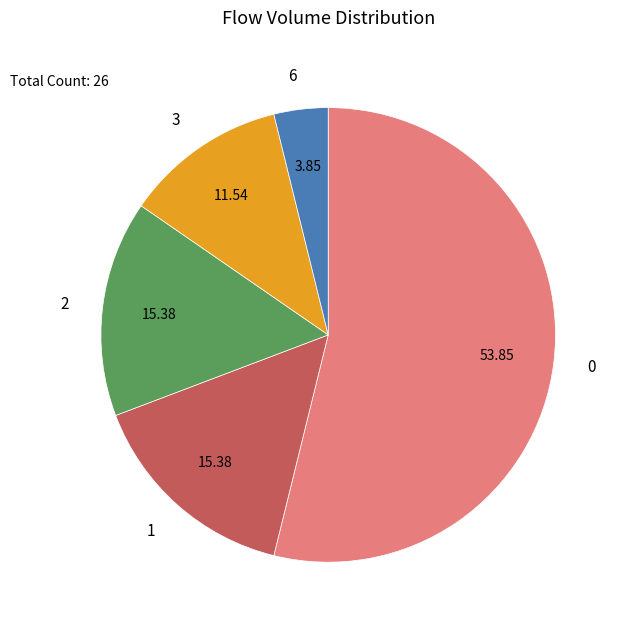

Is there a majority slice in this chart?

Yes